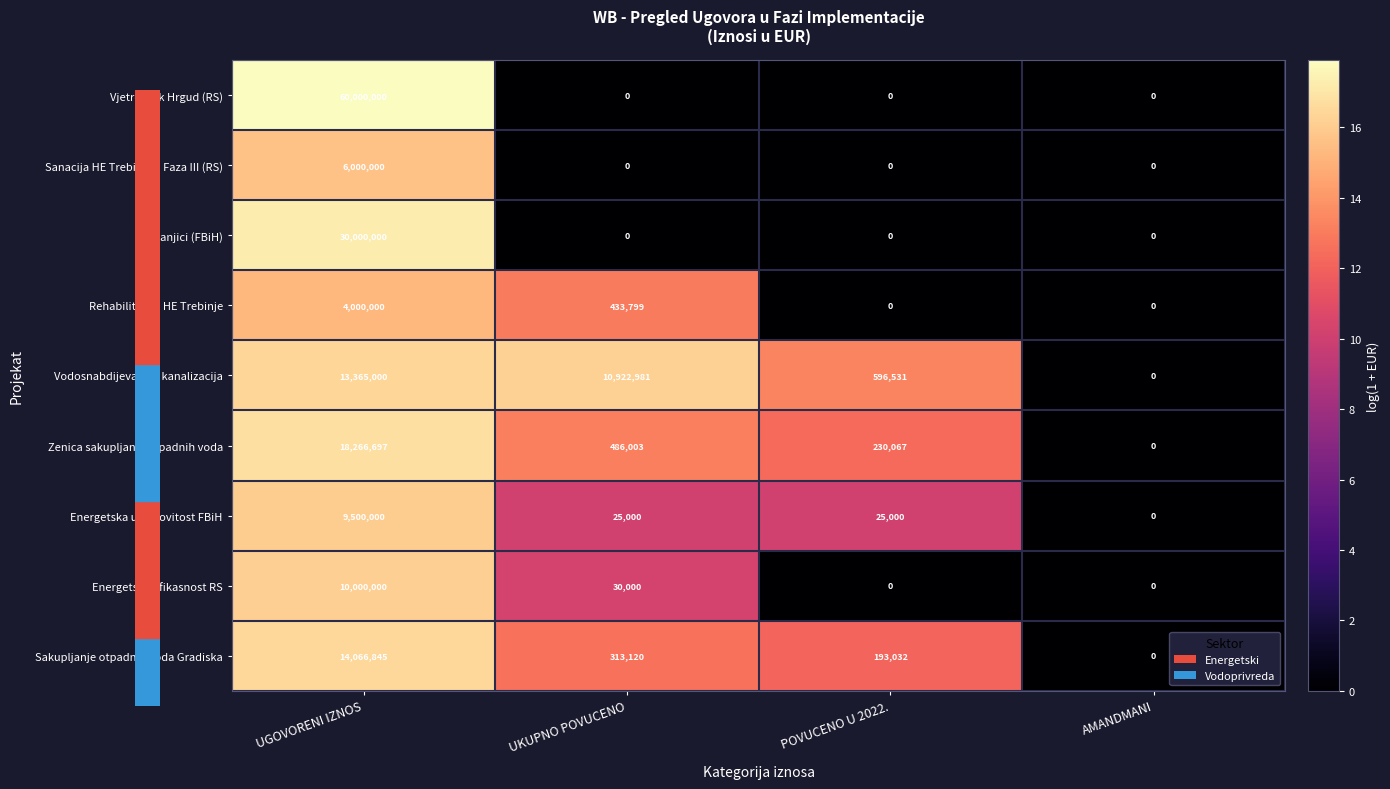

What is the difference between the highest and lowest values at POVUCENO U 2022.?

596531